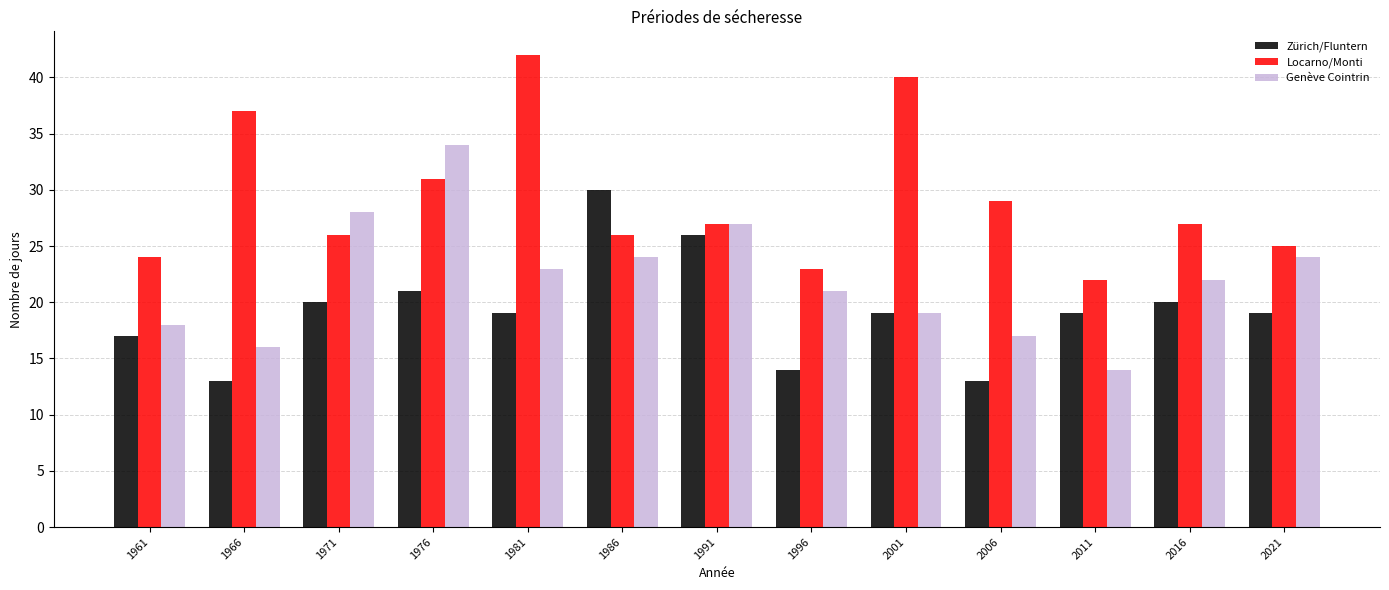

How many categories are shown in the chart?

13